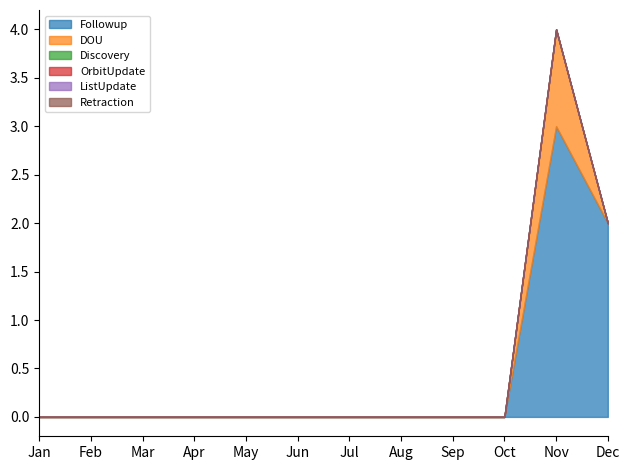

At how many categories does at least one series exceed 0?

2